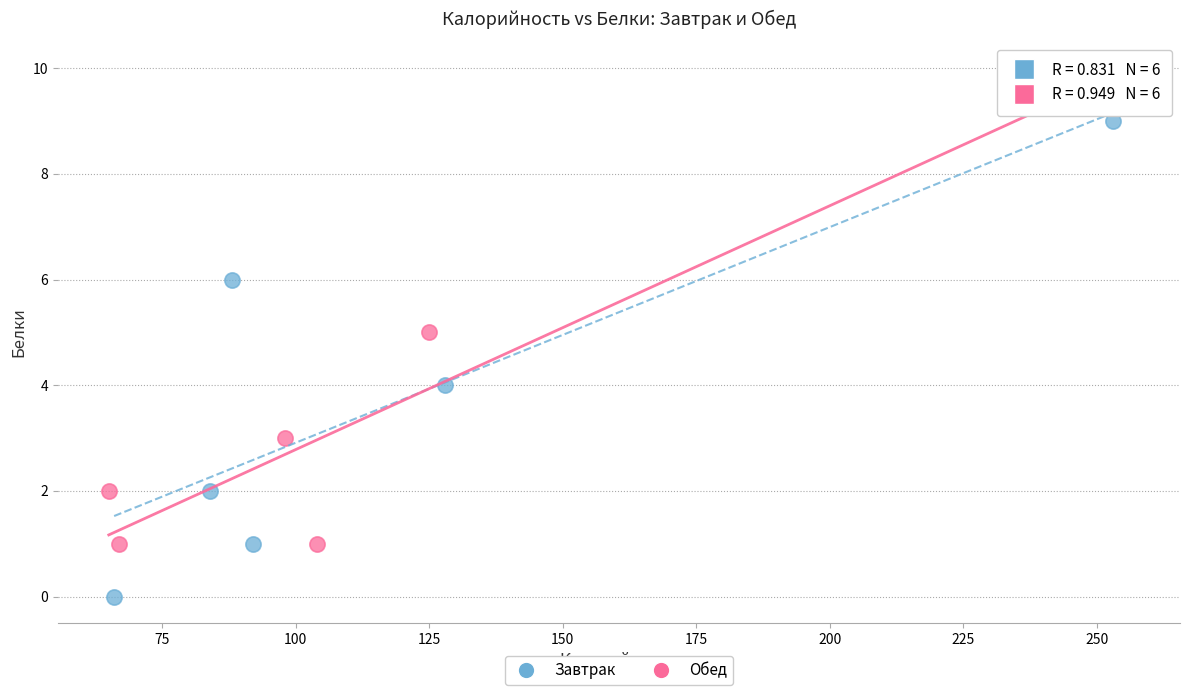

Which series contains the lowest Y value?

Завтрак